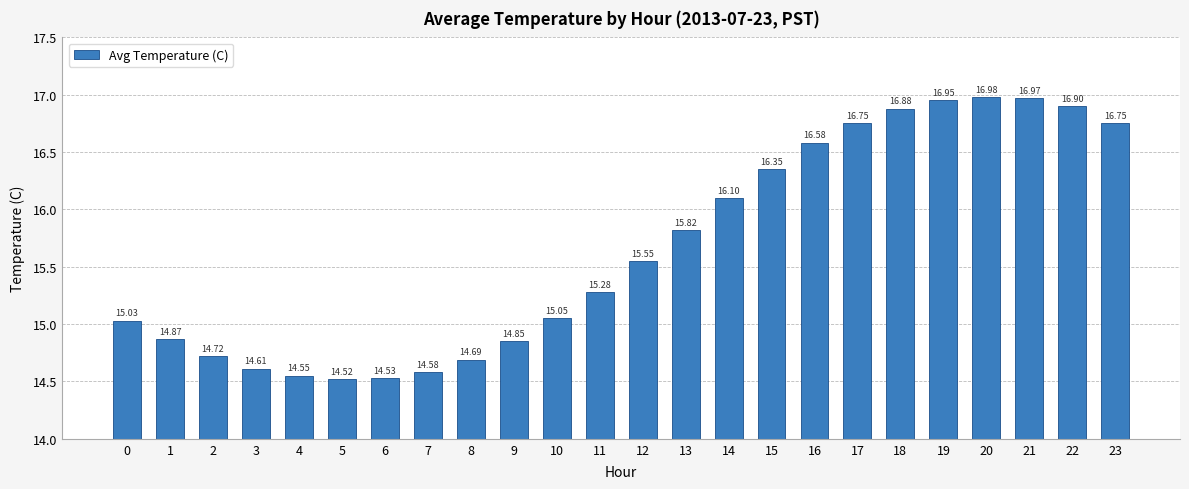

Which category has the lowest value across all series?

5